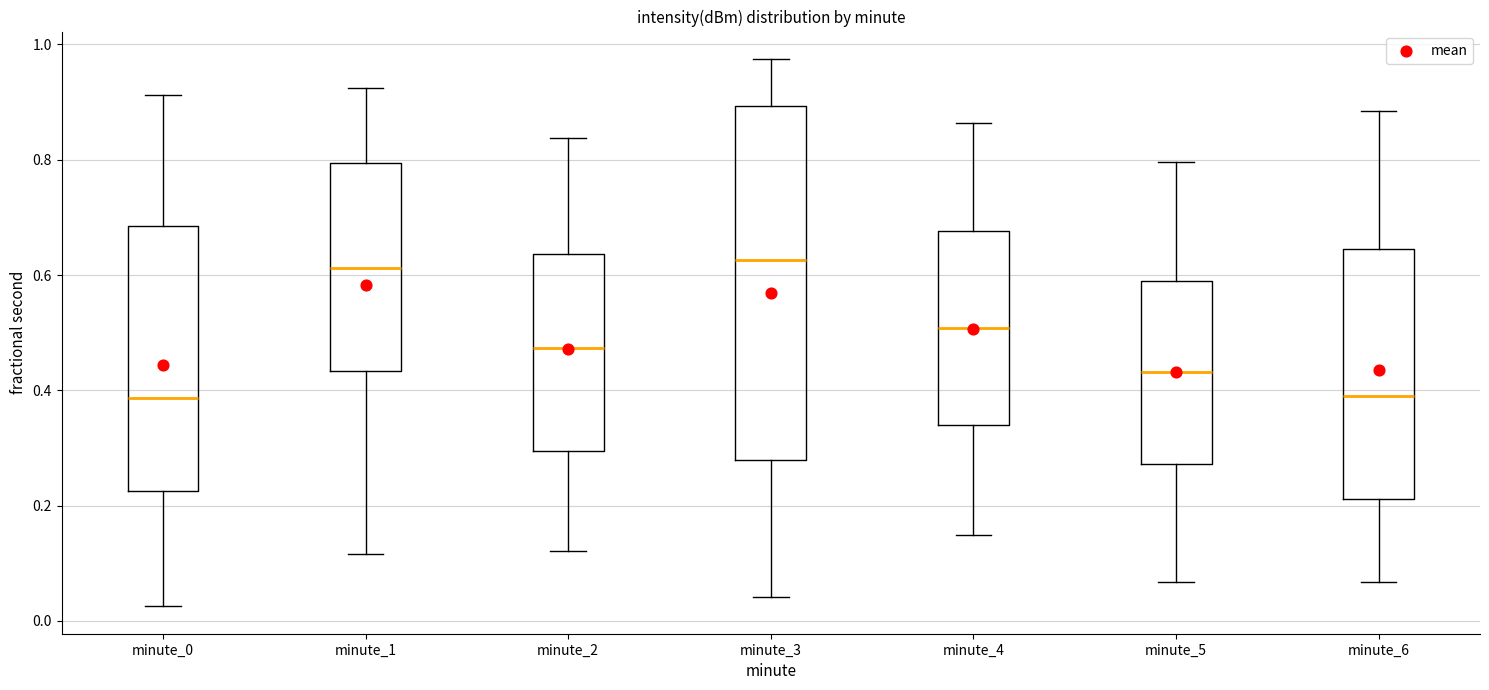

Reading left to right, read every box against the y-axis: the position of its median line, the range the box covers, and the ends of its whiskers. The values are not printed on the chart, so give them approximately, as read against the axis.

minute_0: median 0.38, box 0.22 to 0.68, whiskers 0.02 to 0.92
minute_1: median 0.62, box 0.44 to 0.80, whiskers 0.12 to 0.92
minute_2: median 0.48, box 0.30 to 0.64, whiskers 0.12 to 0.84
minute_3: median 0.62, box 0.28 to 0.90, whiskers 0.04 to 0.98
minute_4: median 0.50, box 0.34 to 0.68, whiskers 0.14 to 0.86
minute_5: median 0.44, box 0.28 to 0.60, whiskers 0.06 to 0.80
minute_6: median 0.38, box 0.22 to 0.64, whiskers 0.06 to 0.88